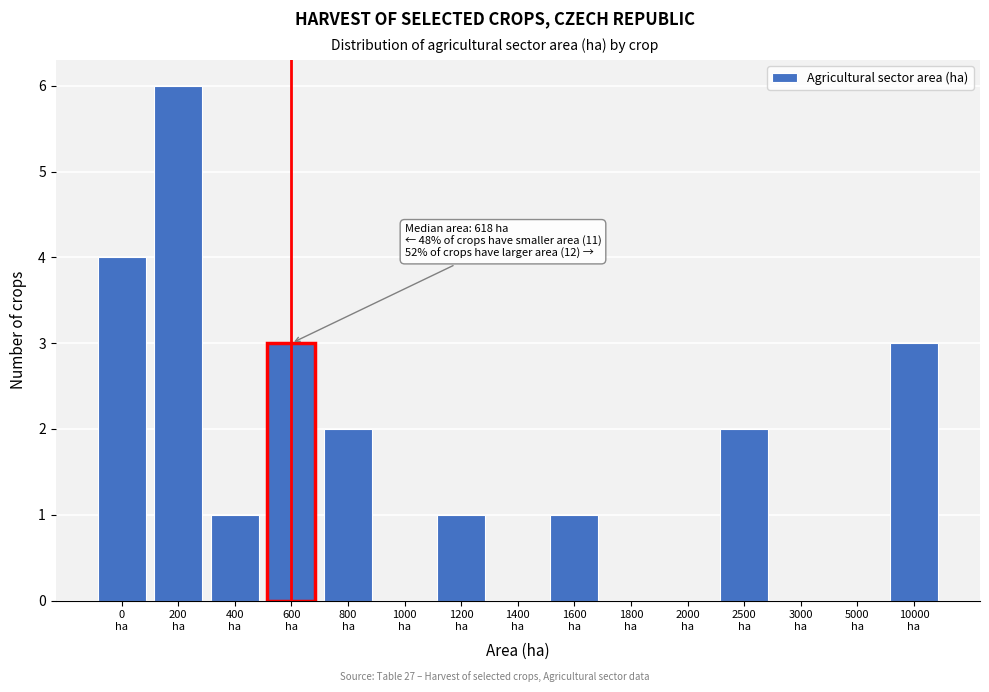

What is the greatest value displayed?

6